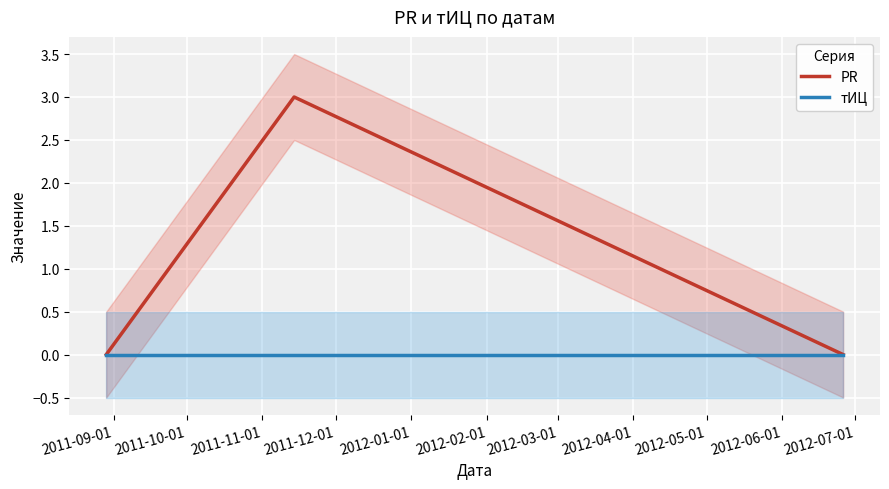

Which series has the largest total across all categories?

PR